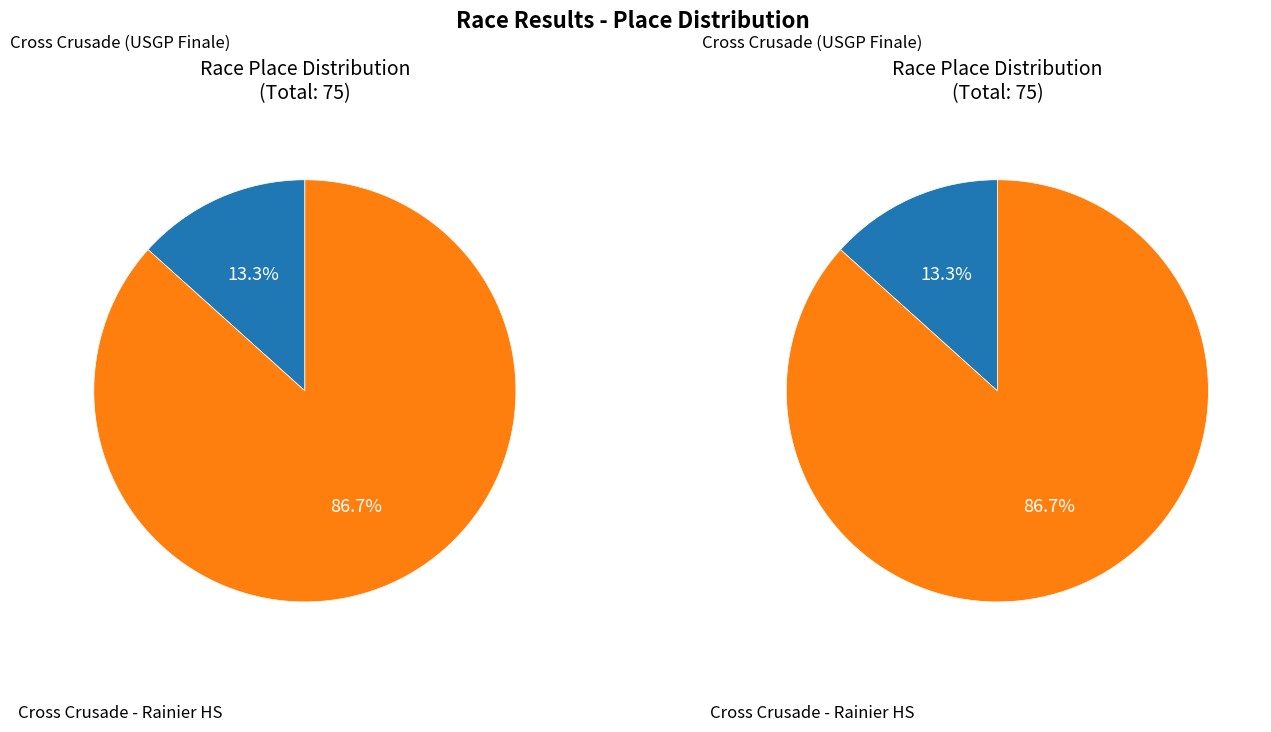

How many slices are in this pie chart?

2